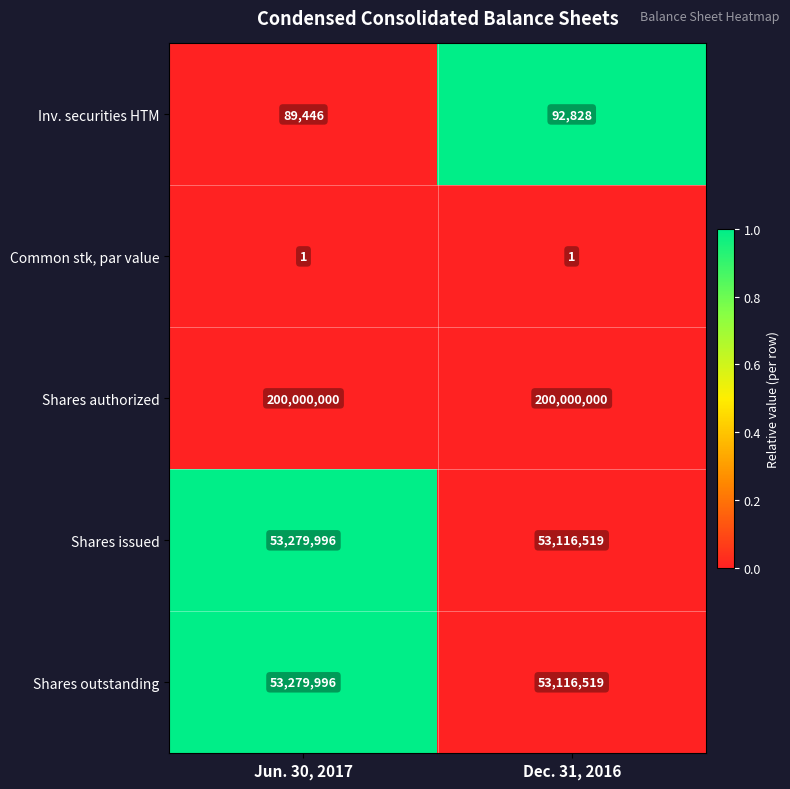

Is it true that Shares outstanding equals 53279996 at Jun. 30, 2017?

True